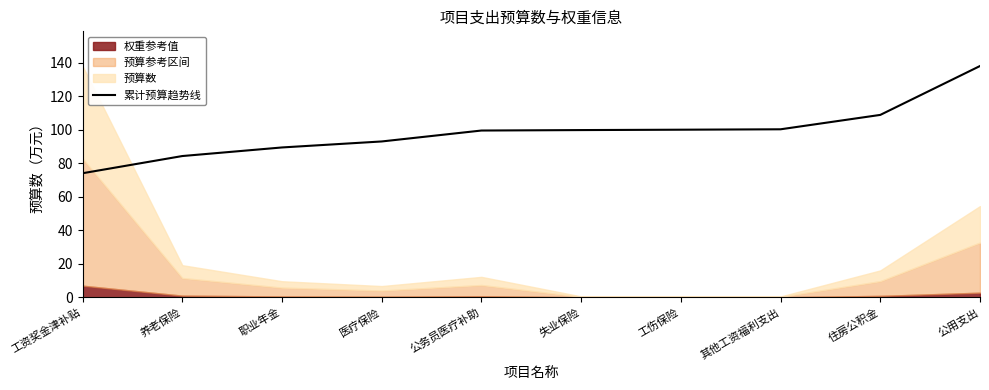

Reading right to left, transcribe all the data shown in this chart.

138.1	108.9	100.3	100.1	99.9	99.6	93.1	89.5	84.4	74.1